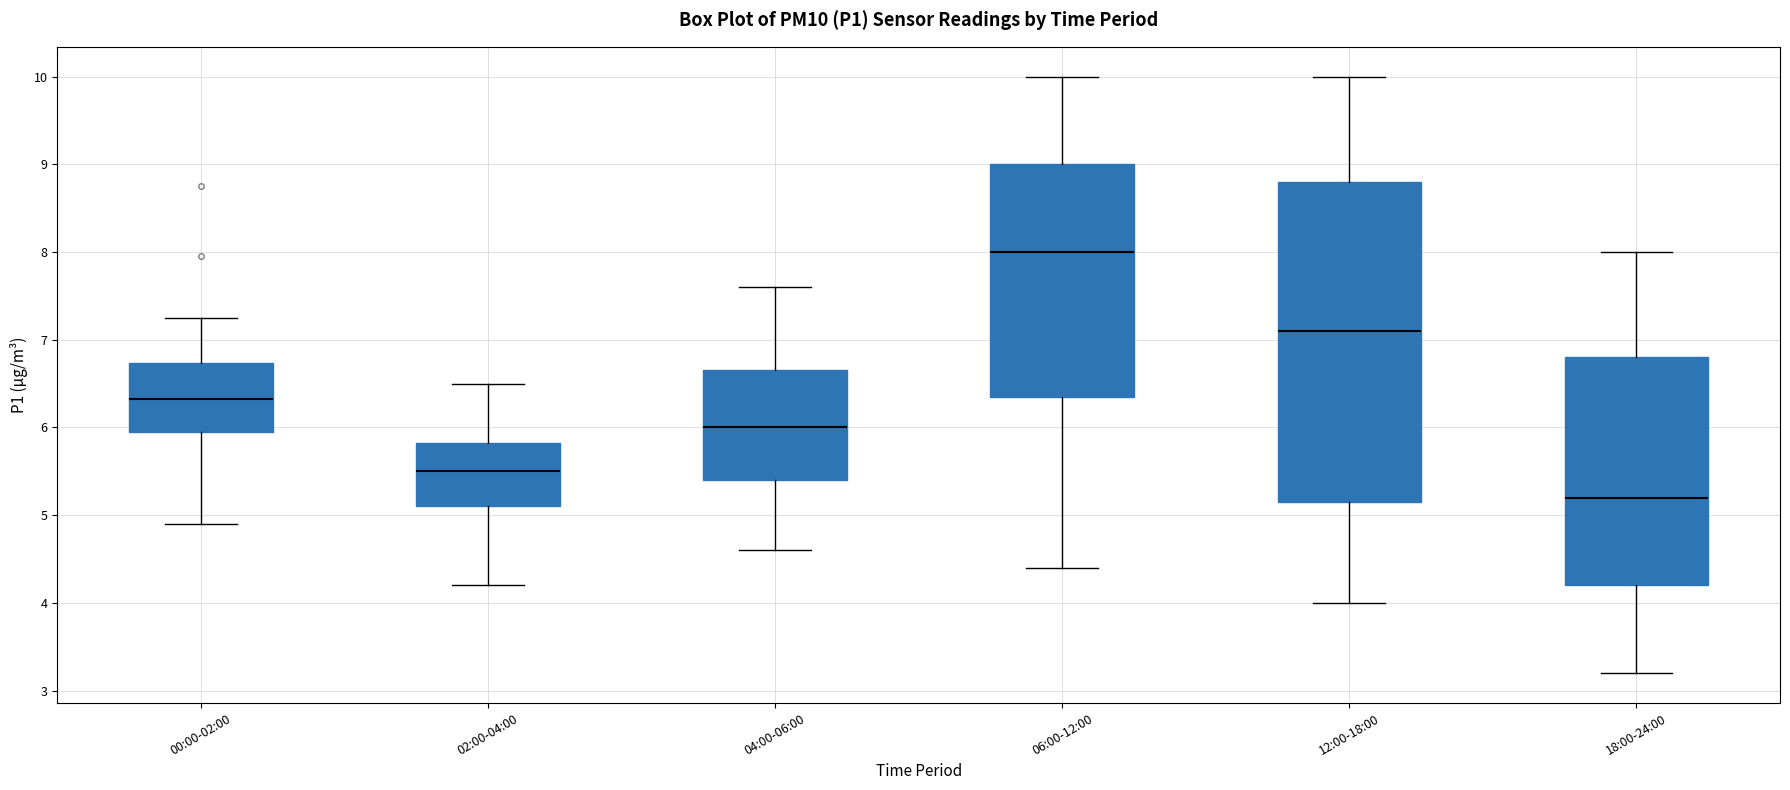

Reading left to right, read every box against the y-axis: the position of its median line, the range the box covers, and the ends of its whiskers. The values are not printed on the chart, so give them approximately, as read against the axis.

00:00-02:00: median 6.3, box 5.9 to 6.7, whiskers 4.9 to 7.3
02:00-04:00: median 5.5, box 5.1 to 5.8, whiskers 4.2 to 6.5
04:00-06:00: median 6.0, box 5.4 to 6.7, whiskers 4.6 to 7.6
06:00-12:00: median 8.0, box 6.4 to 9.0, whiskers 4.4 to 10.0
12:00-18:00: median 7.1, box 5.2 to 8.8, whiskers 4.0 to 10.0
18:00-24:00: median 5.2, box 4.2 to 6.8, whiskers 3.2 to 8.0